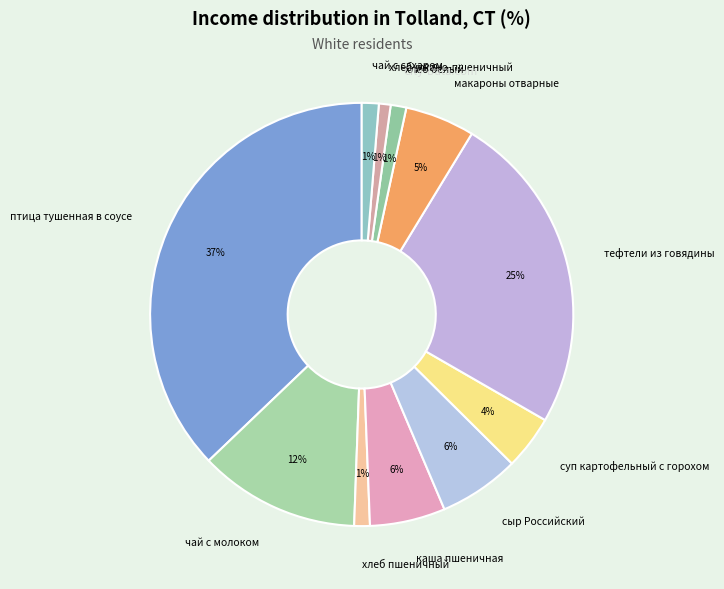

The хлеб ржано-пшеничный slice represents 11% of the pie. True or false?

False